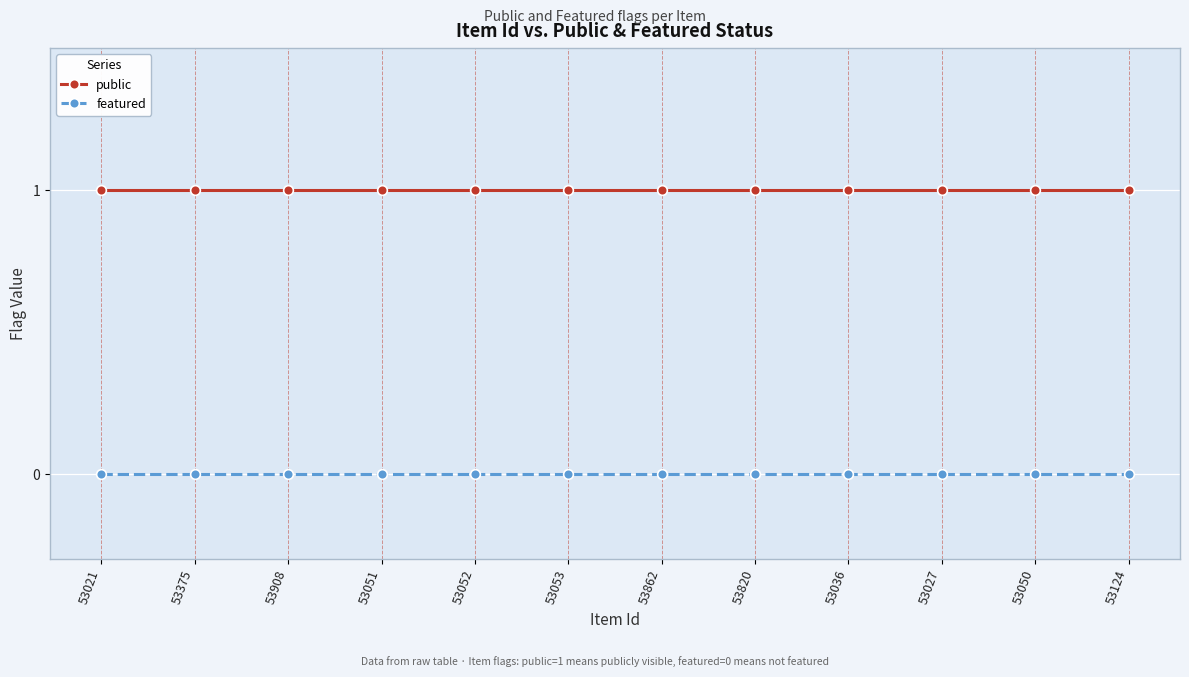

Is the value of featured at 53124 greater than the value of public at 53053?

No